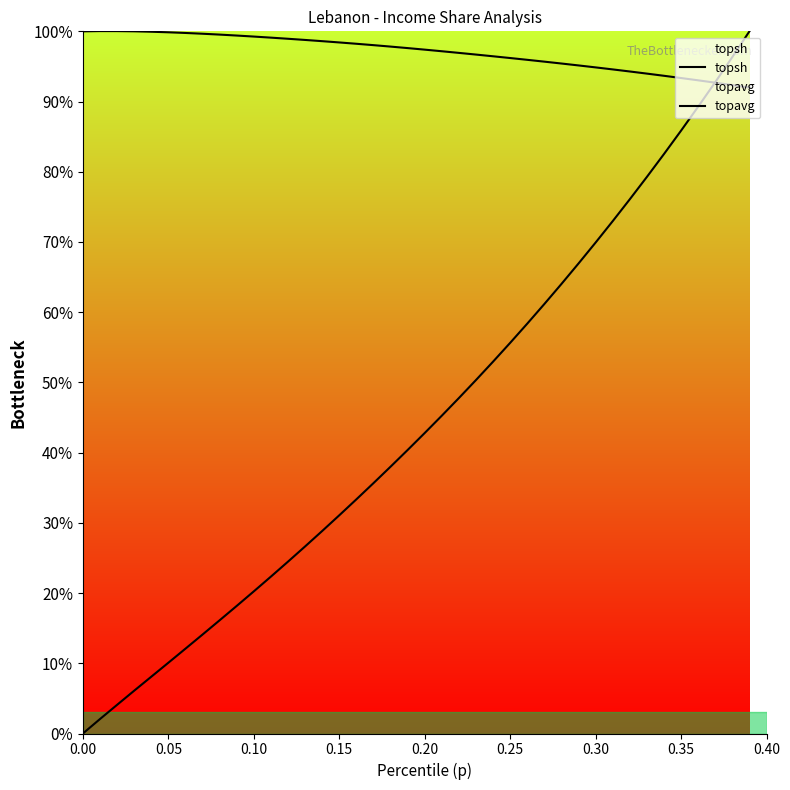

Does the chart display data point markers on the line(s)?

No